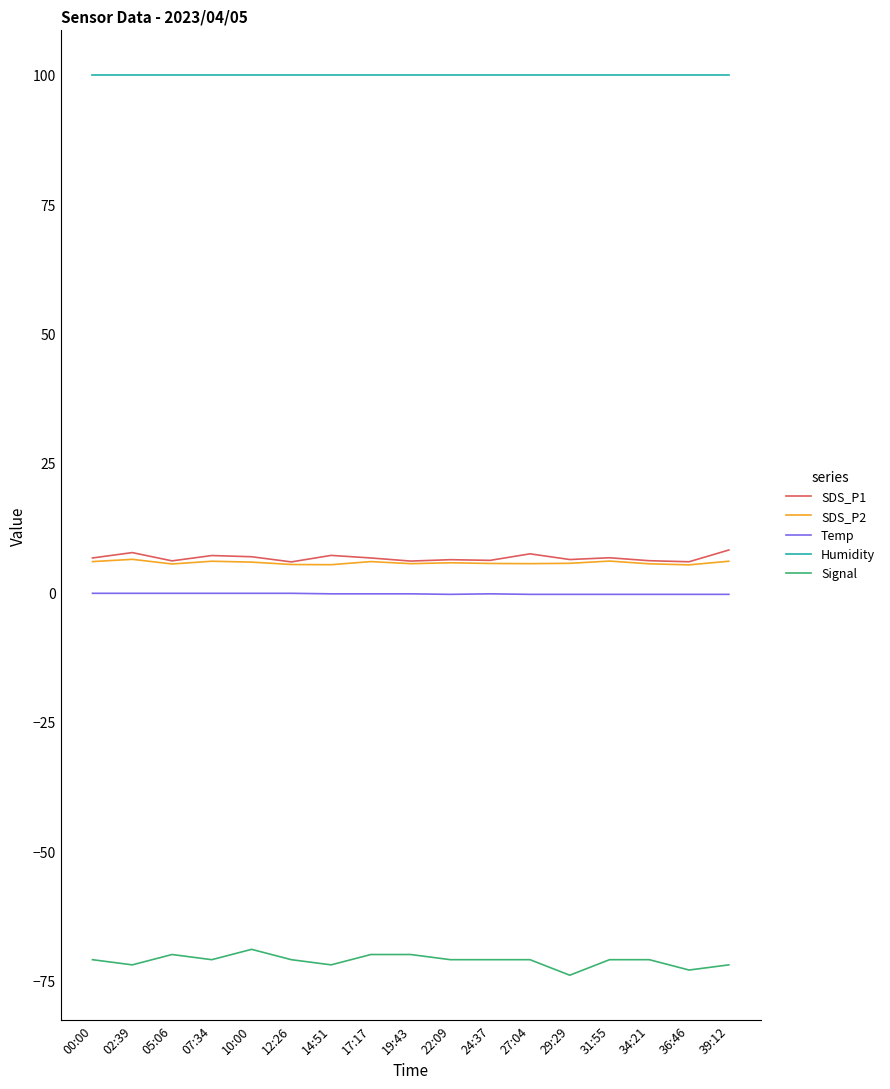

True or false: Signal and Humidity cross at least once.

False